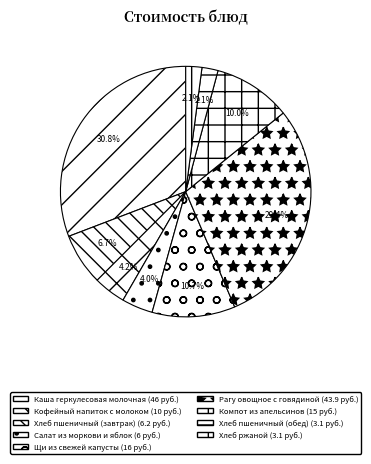

Which slice is the largest?

Каша геркулесовая молочная